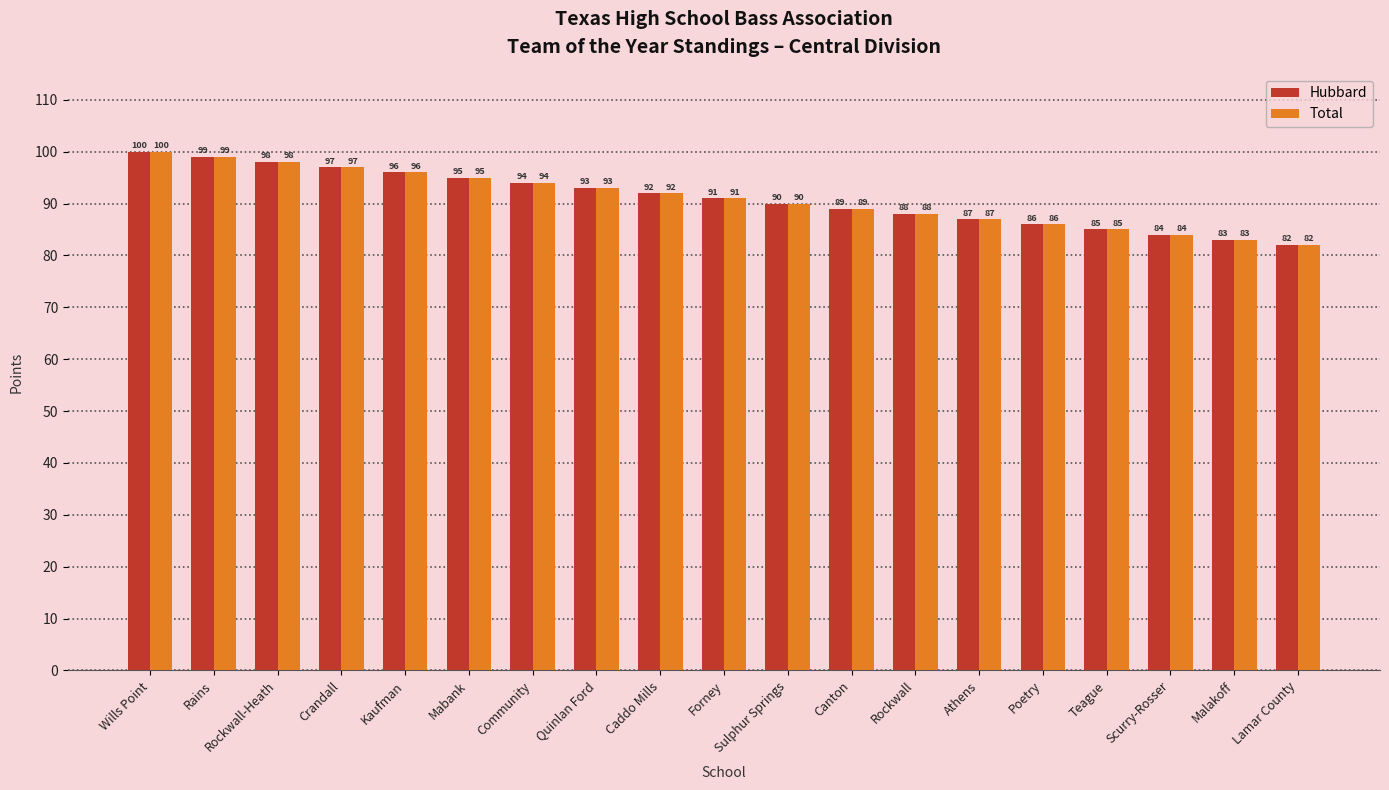

What are all the series names shown in the legend?

Hubbard, Total